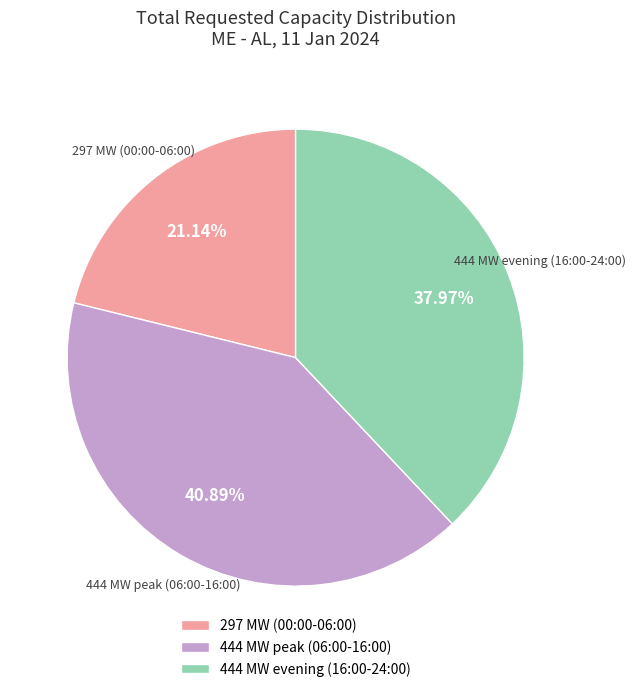

Which has a higher value, 444 MW evening (16:00-24:00) or 297 MW (00:00-06:00)?

444 MW evening (16:00-24:00)